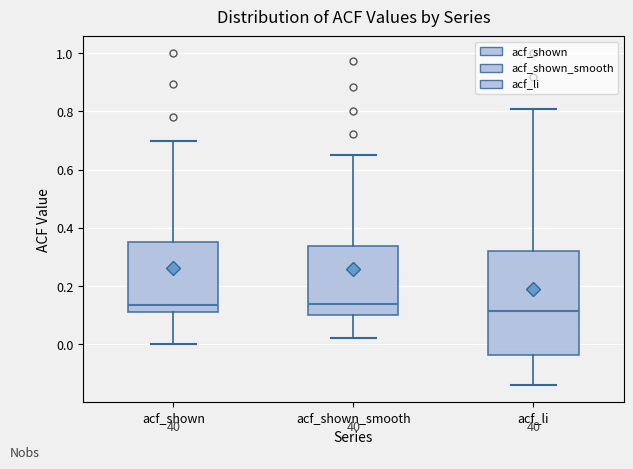

Where does the median line of the box for acf_shown_smooth sit on the y-axis? The values are not printed on the chart, so give them approximately, as read against the axis.

0.14